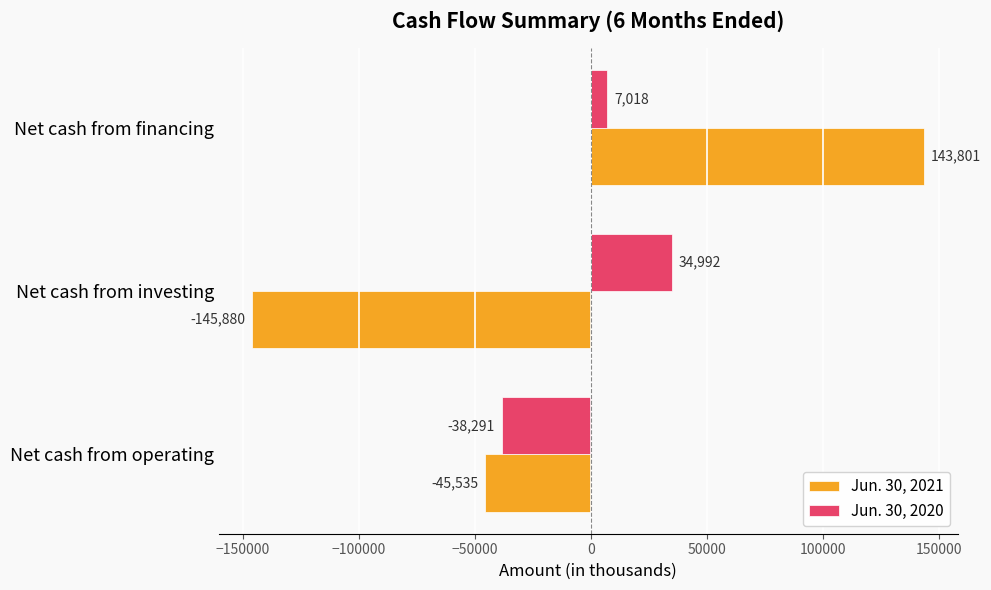

What is the sum of all Jun. 30, 2021 values?

-47614